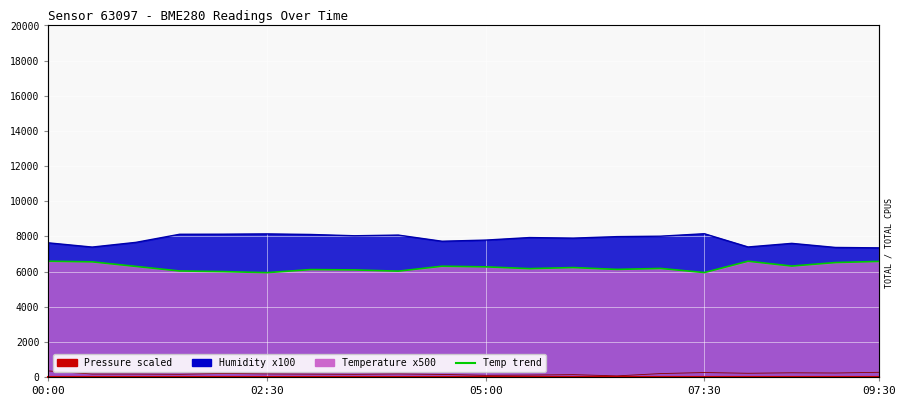

What is the difference between the maximum and minimum values in the temperature series?

650.0